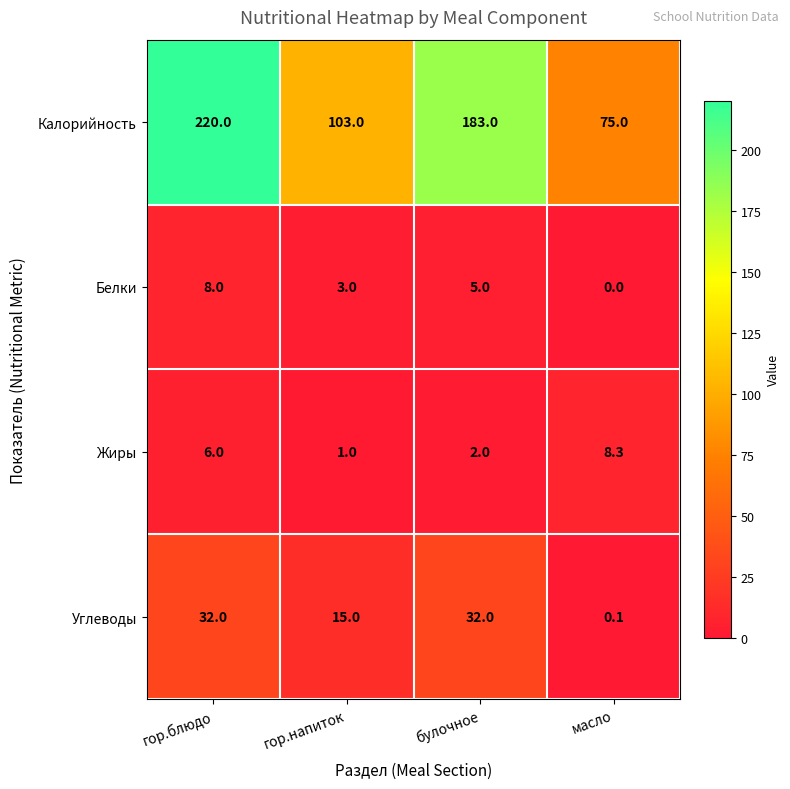

Reading right to left, transcribe all the data shown in this chart.

Калорийность: 75.0	183.0	103.0	220.0
Белки: 0.0	5.0	3.0	8.0
Жиры: 8.3	2.0	1.0	6.0
Углеводы: 0.1	32.0	15.0	32.0